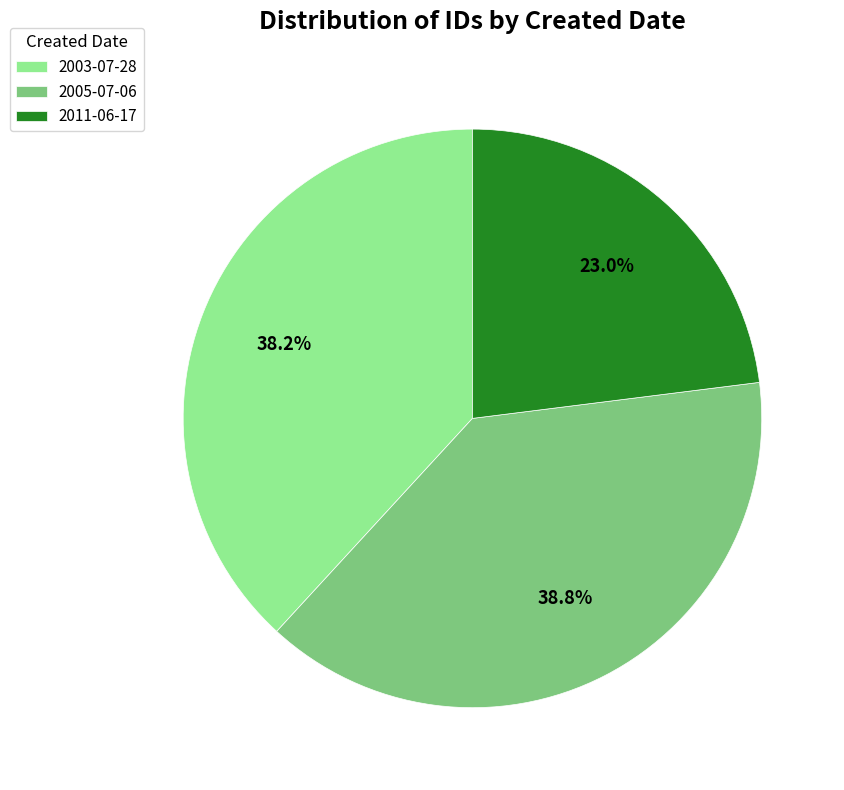

To the nearest percent, what is the average slice percentage?

33%